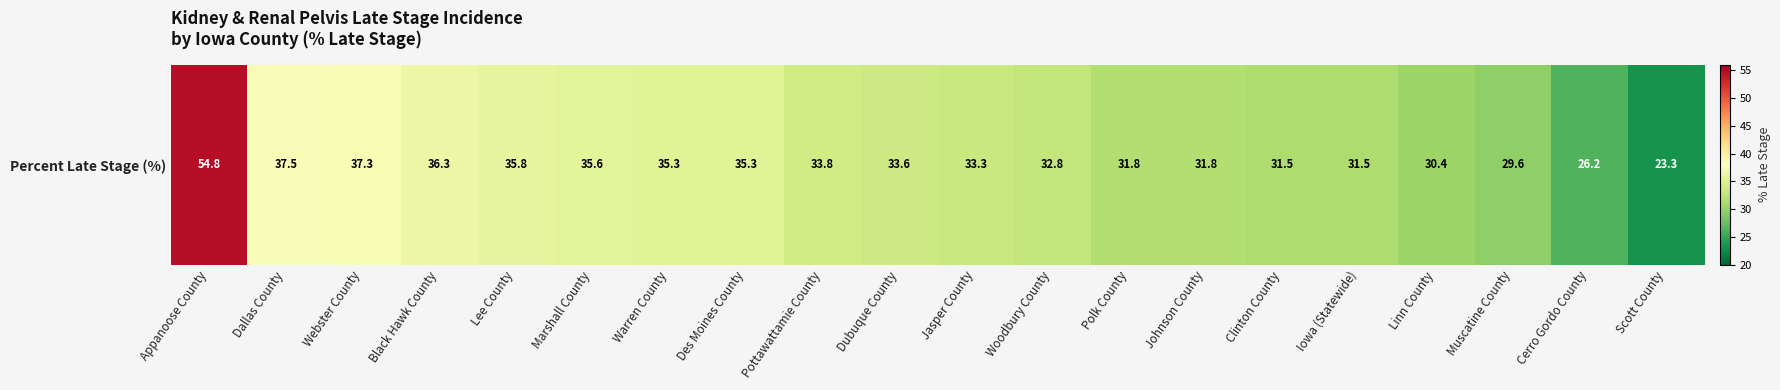

List the labels in order of value, smallest first.

Scott County, Cerro Gordo County, Muscatine County, Linn County, Clinton County, Iowa (Statewide), Polk County, Johnson County, Woodbury County, Jasper County, Dubuque County, Pottawattamie County, Warren County, Des Moines County, Marshall County, Lee County, Black Hawk County, Webster County, Dallas County, Appanoose County